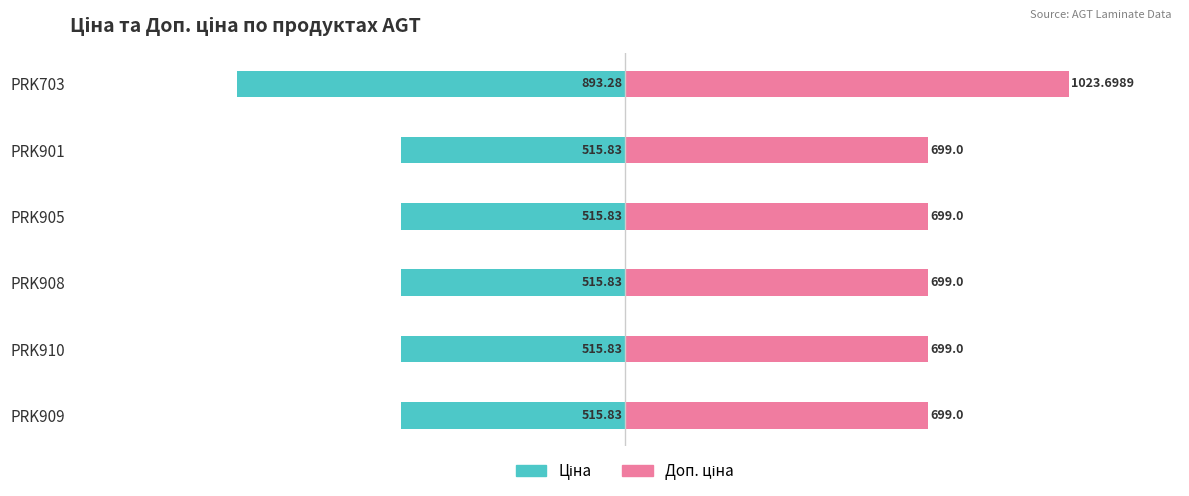

Reading left to right, what are all the values shown in this chart?

Ціна: -515.8	-515.8	-515.8	-515.8	-515.8	-893.3
Доп. ціна: 699.0	699.0	699.0	699.0	699.0	1023.7